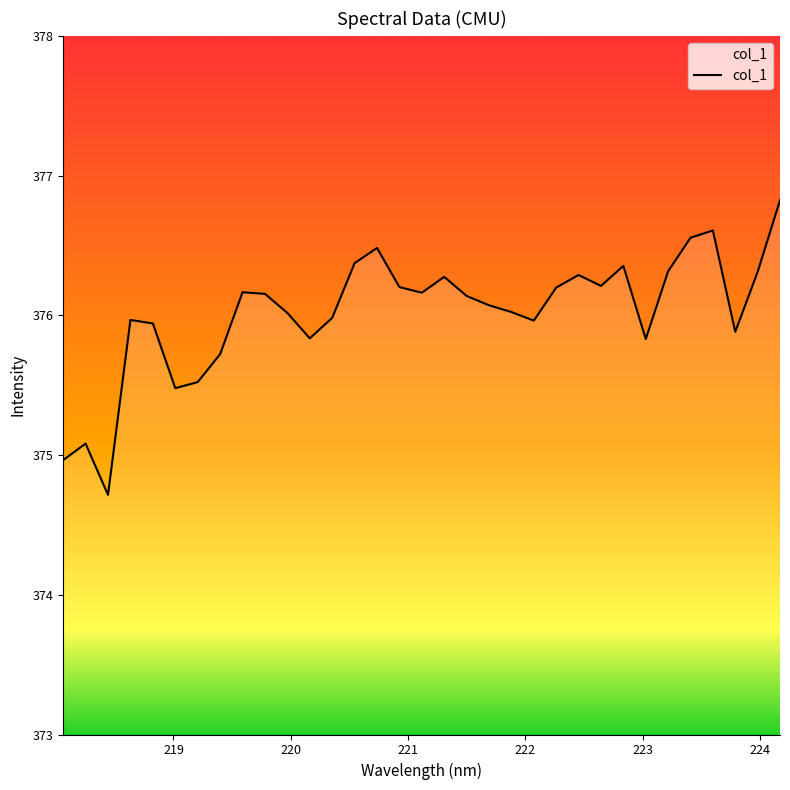

What is the maximum value shown in the chart?

376.8